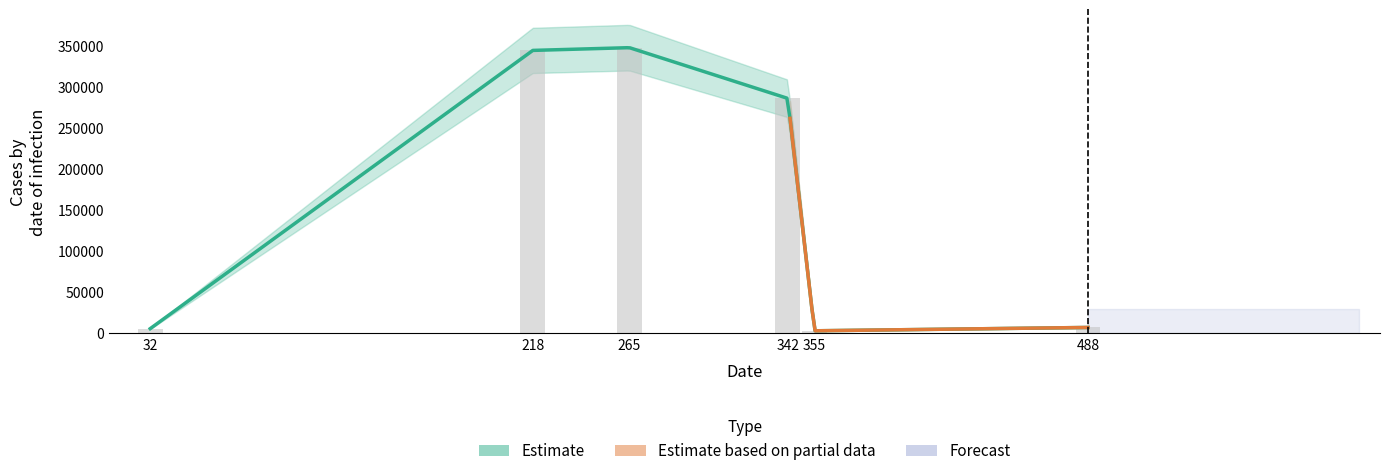

Reading left to right, list all the values displayed in this chart.

5616	344387	347736	285962	3000	7075